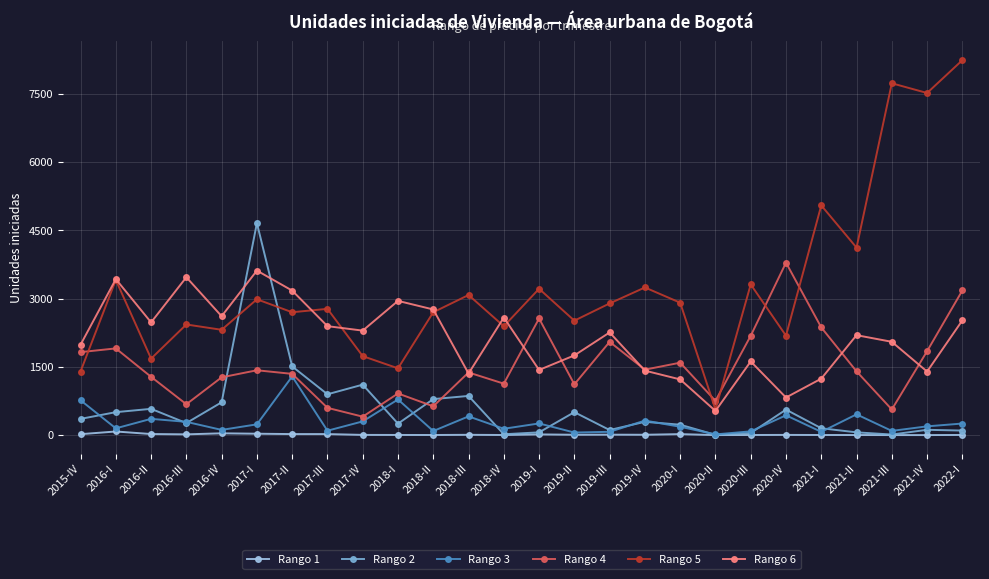

At which label does Rango 4 reach its minimum?

2017-IV